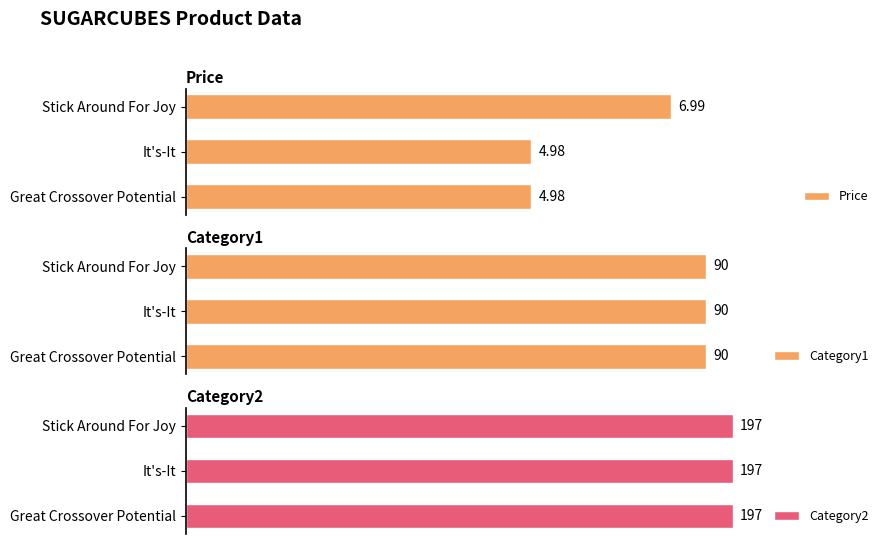

At which label does Price reach its peak?

Stick Around For Joy